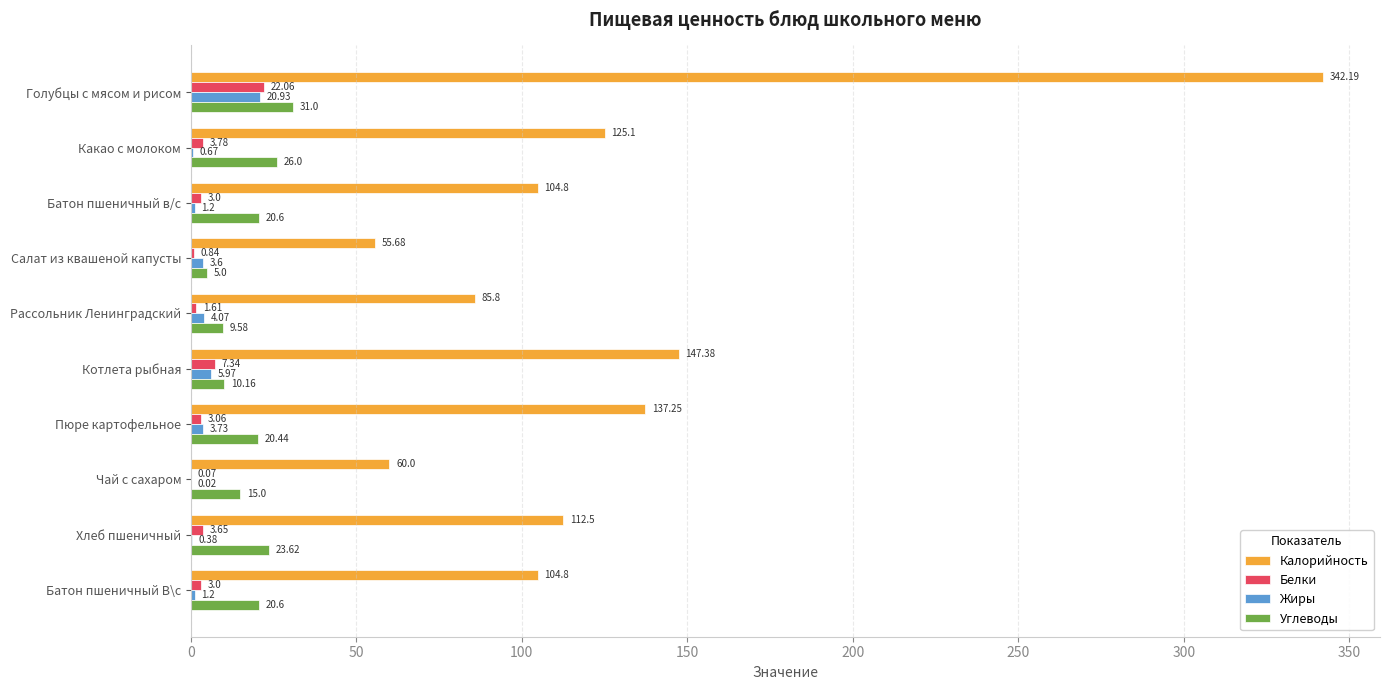

At which label is Углеводы closest to 18?

Пюре картофельное